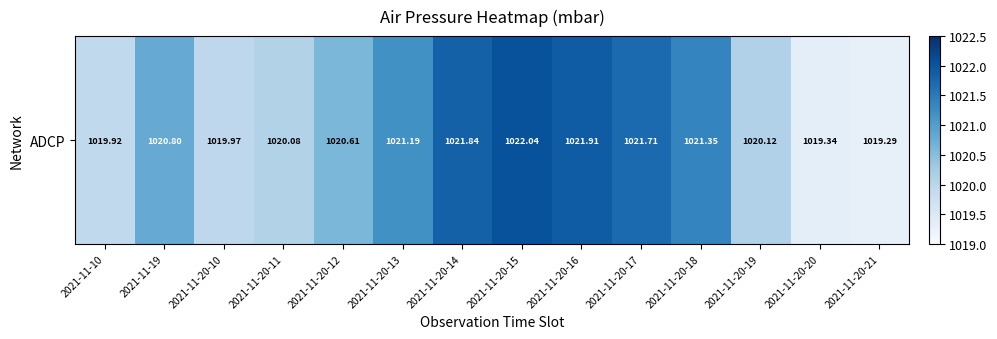

Reading right to left, transcribe all the data shown in this chart.

2021-11-20-21=1019.3	2021-11-20-20=1019.3	2021-11-20-19=1020.1	2021-11-20-18=1021.4	2021-11-20-17=1021.7	2021-11-20-16=1021.9	2021-11-20-15=1022.0	2021-11-20-14=1021.8	2021-11-20-13=1021.2	2021-11-20-12=1020.6	2021-11-20-11=1020.1	2021-11-20-10=1020.0	2021-11-19=1020.8	2021-11-10=1019.9